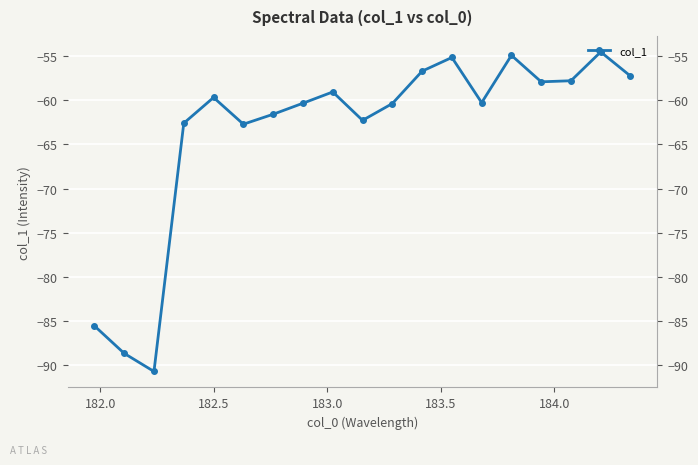

How many values are below -60?

10